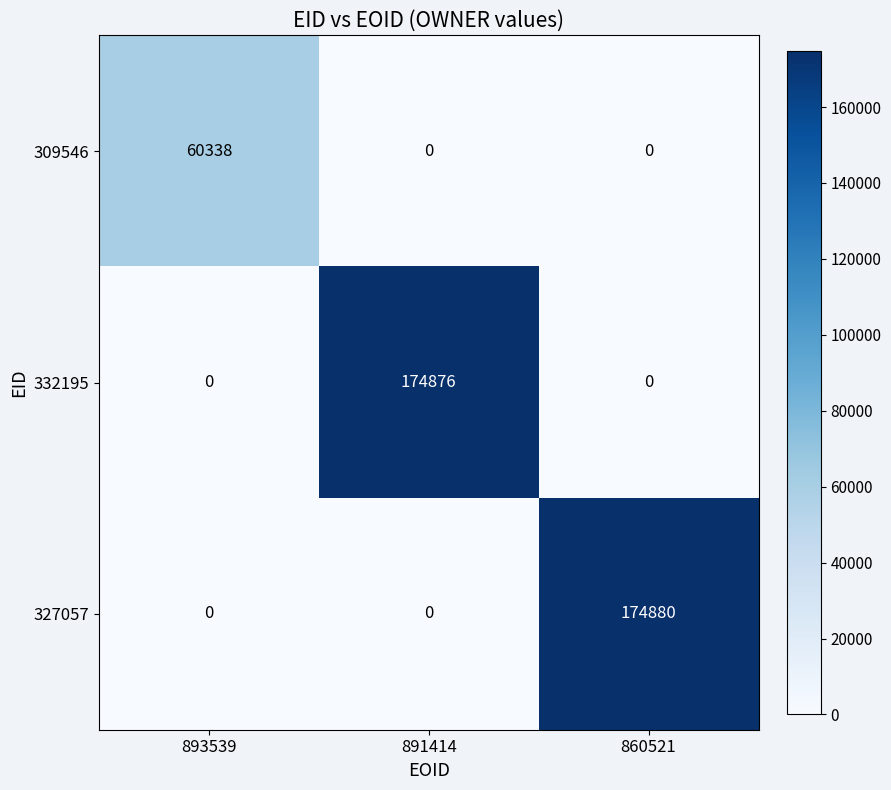

Reading left to right, what are all the values shown in this chart?

309546: 60338	0	0
332195: 0	174876	0
327057: 0	0	174880